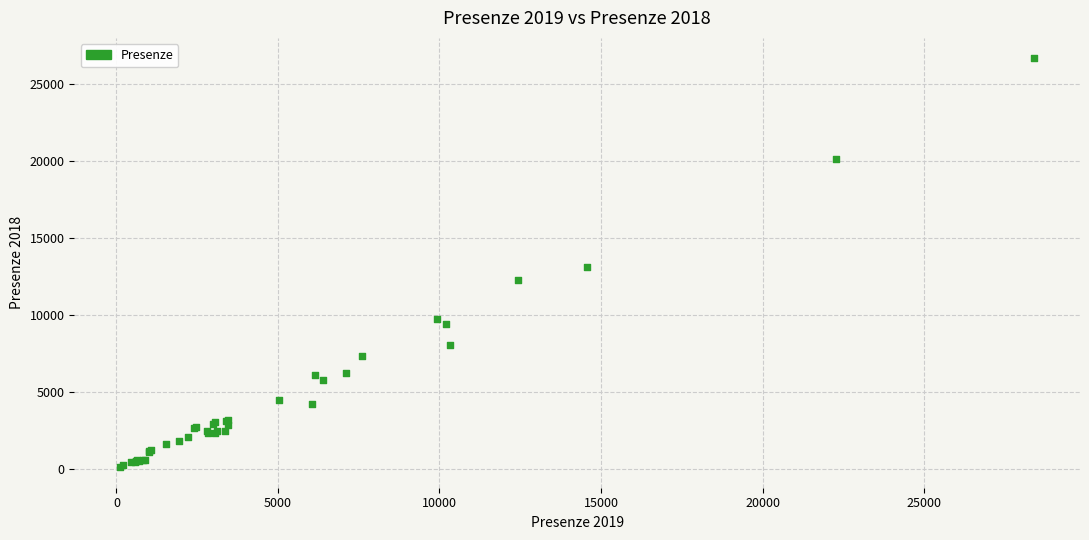

What Y value in the scatter plot is closest to 13373?

13080